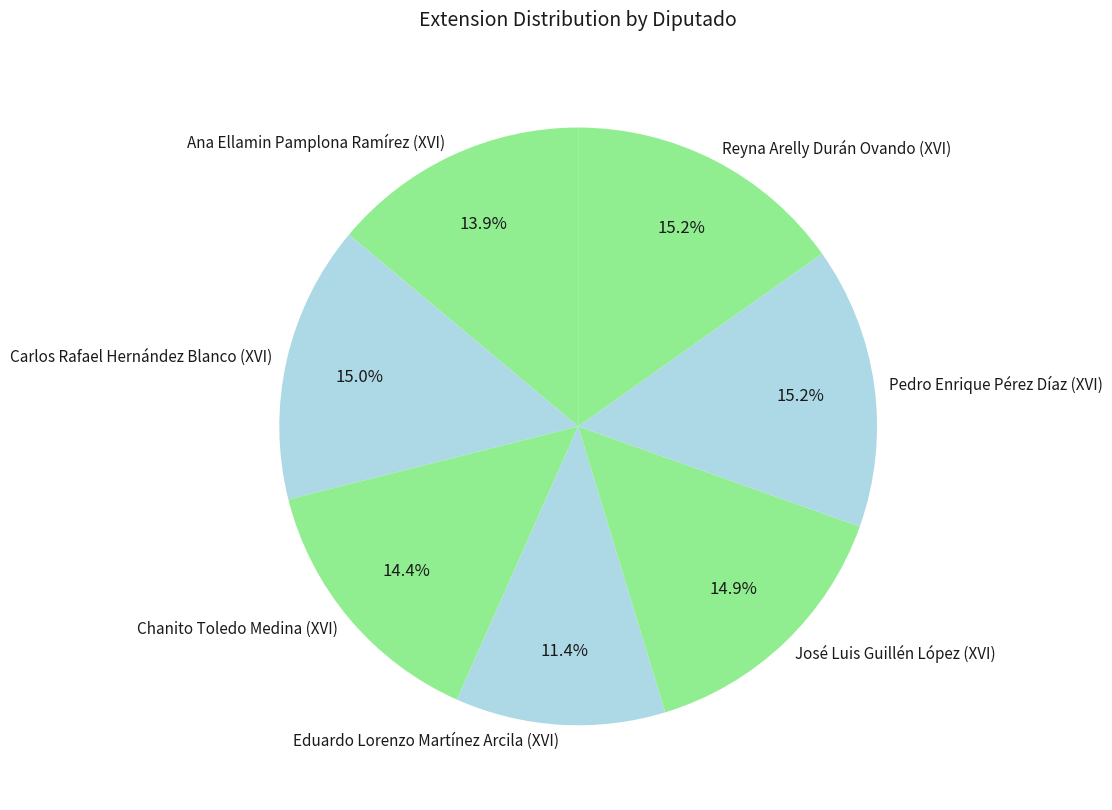

How much of the chart is everything except Eduardo Lorenzo Martínez Arcila (XVI)?

88.6%